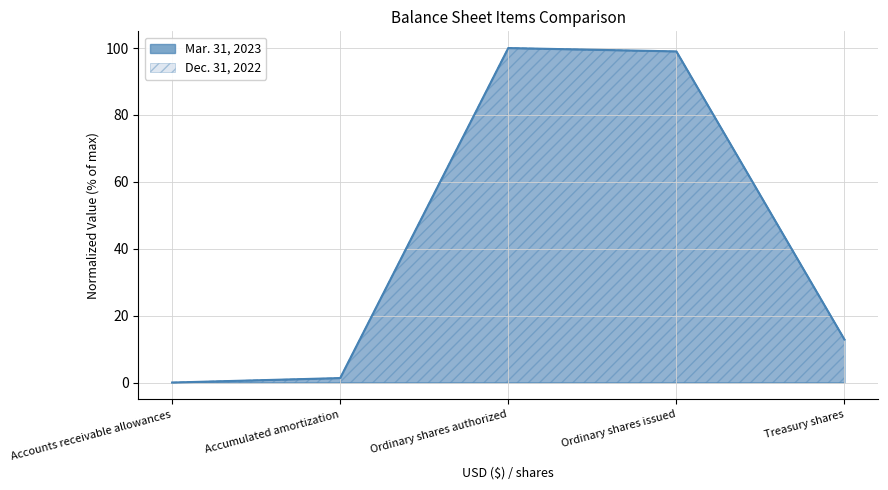

What is the label of the 3rd point from the right?

Ordinary shares authorized